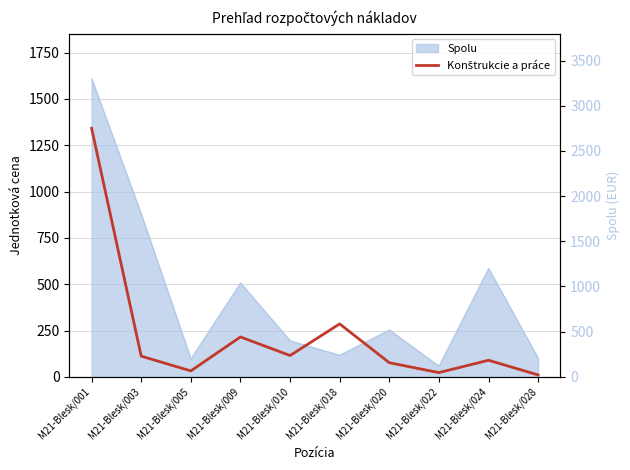

How many lines are shown in the chart?

1